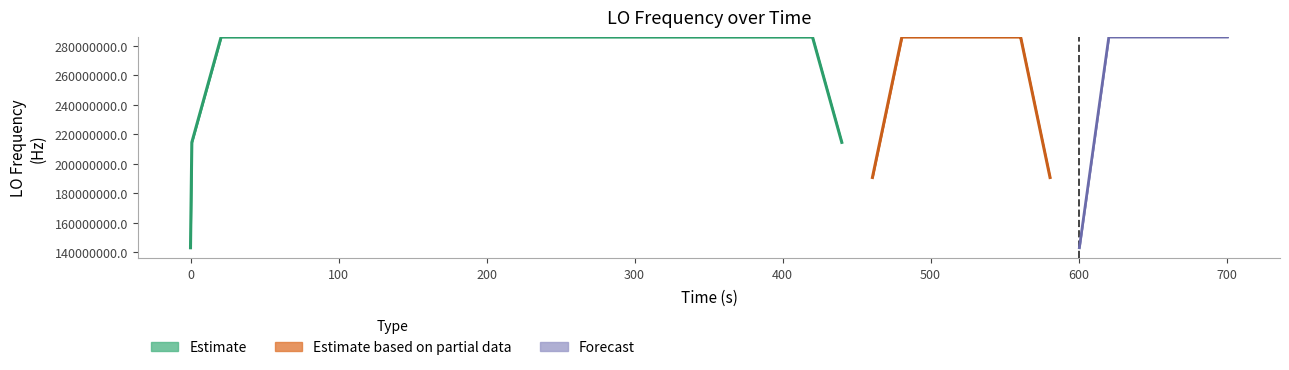

Are the bars horizontal?

No